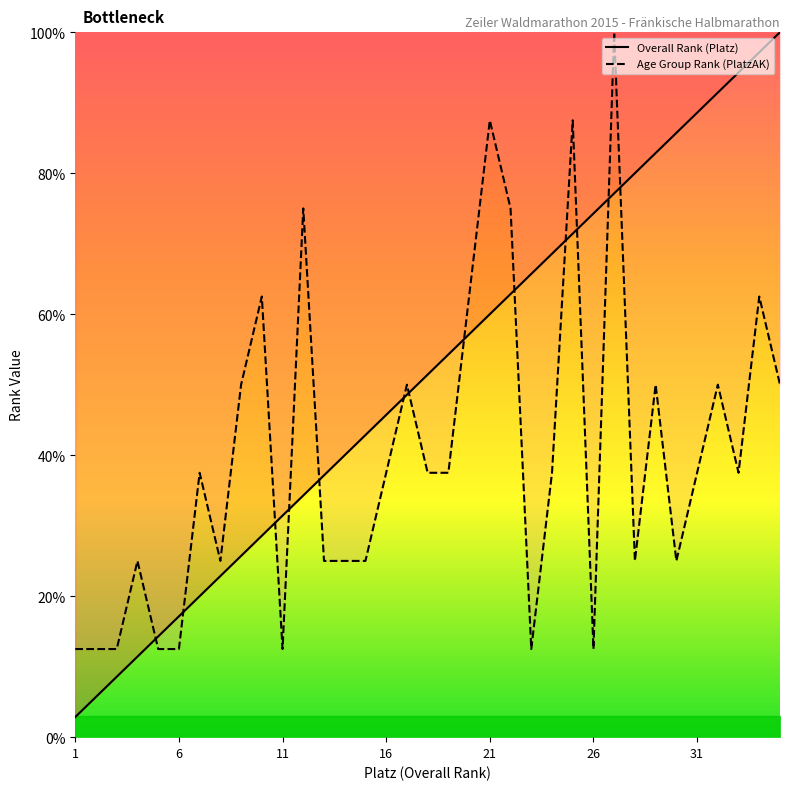

What is the highest value of the Overall Rank (Platz) series?

100.0